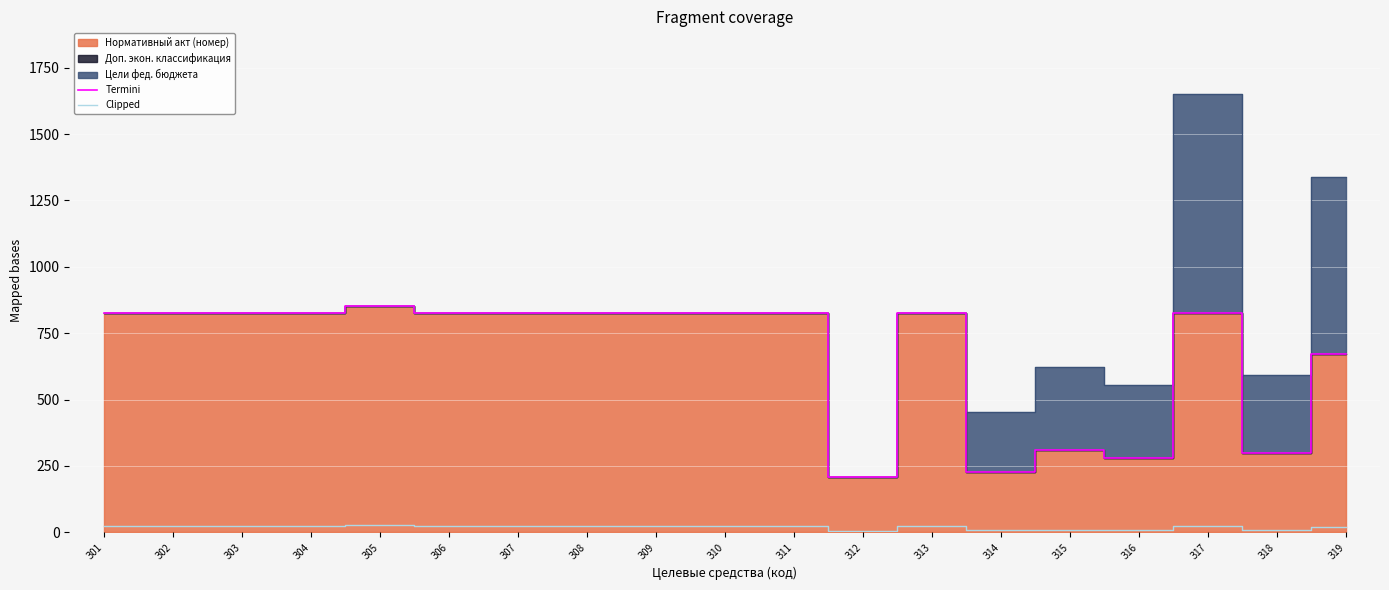

Reading left to right, extract all data points from this chart.

Termini: 825.0	825.0	825.0	825.0	851.0	825.0	825.0	825.0	825.0	825.0	825.0	208.0	825.0	227.0	311.0	278.0	825.0	297.0	670.0
Clipped: 24.8	24.8	24.8	24.8	25.5	24.8	24.8	24.8	24.8	24.8	24.8	6.2	24.8	6.8	9.3	8.3	24.8	8.9	20.1